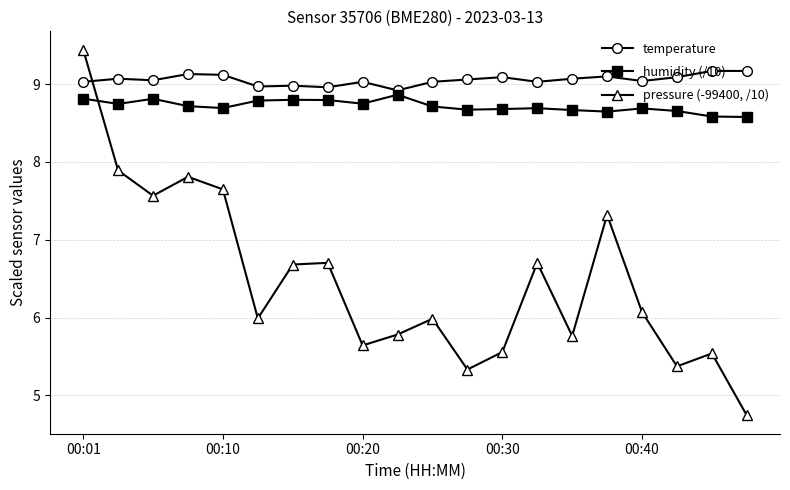

Rank the series by their maximum value, from lowest to highest.

humidity (/10), temperature, pressure (-99400, /10)